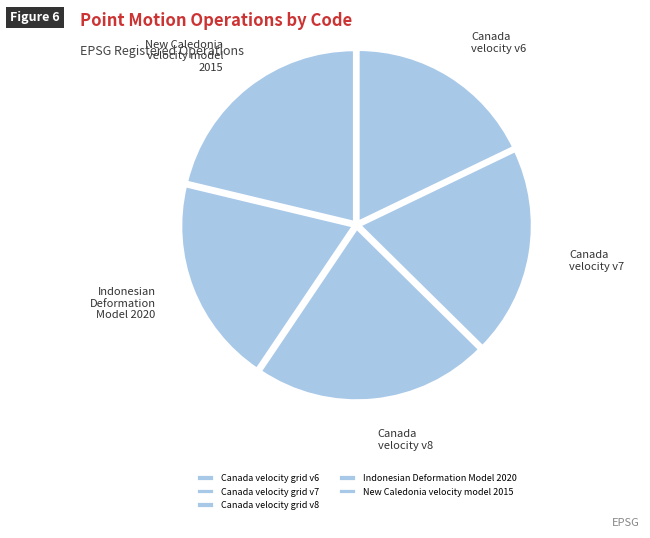

Which slice is the smallest?

Canada velocity grid v6